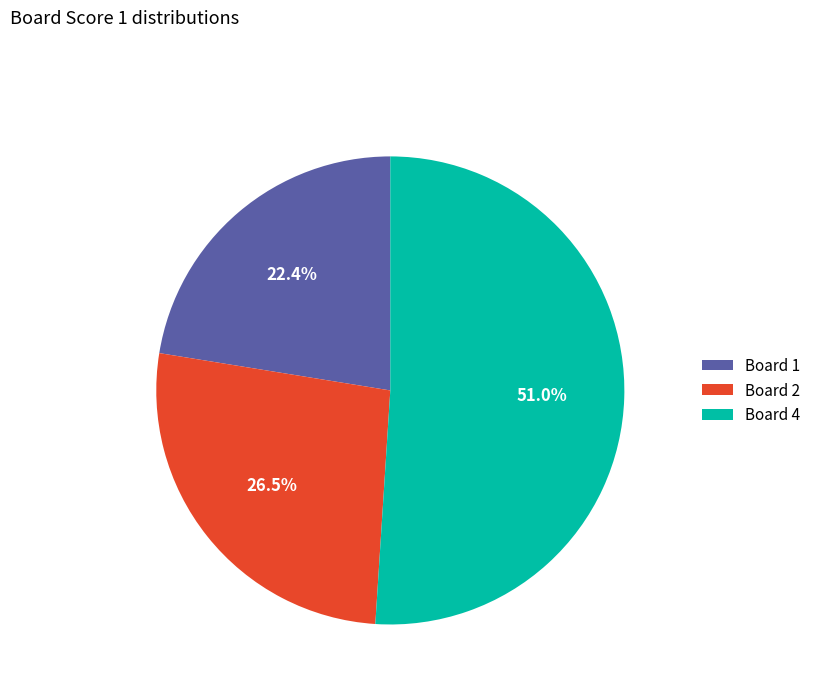

Rank the categories by value from lowest to highest.

Board 1, Board 2, Board 4